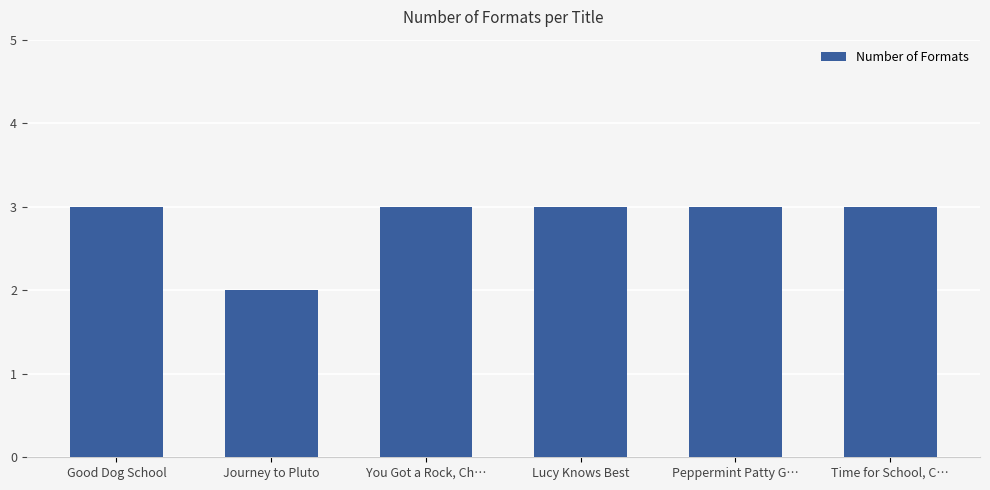

Which label corresponds to the smallest value in the chart?

Journey to Pluto